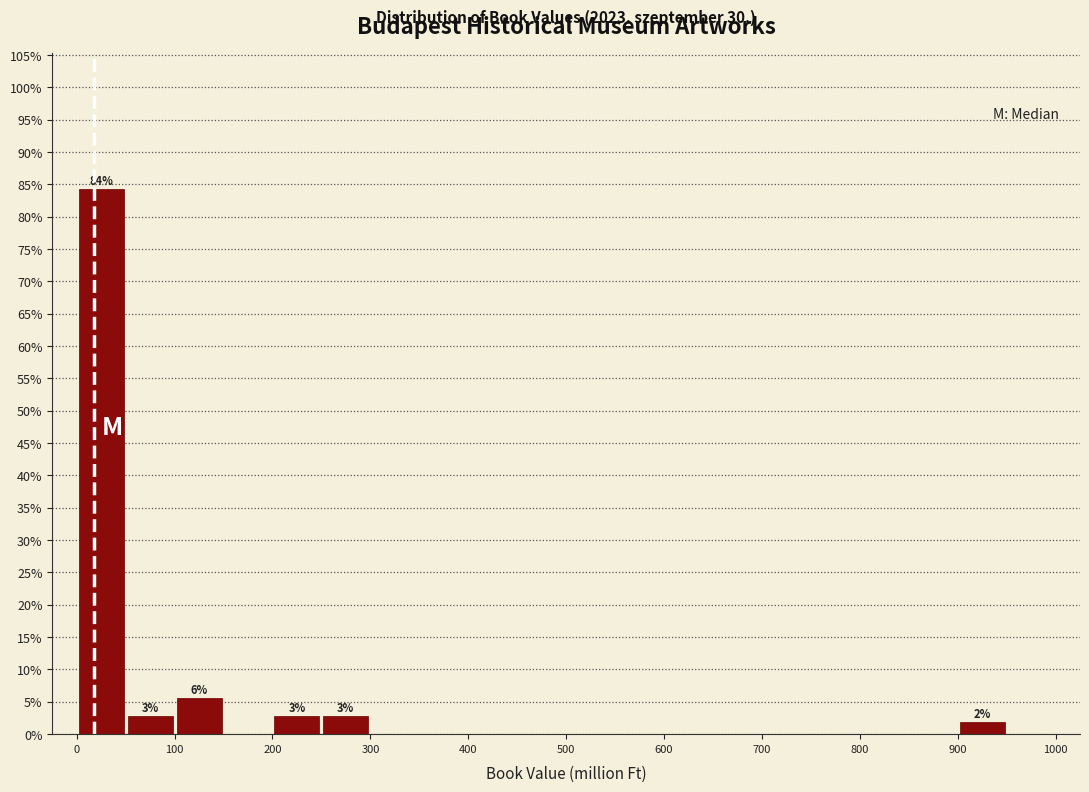

Over which range of the x-axis is the bar tallest?

0 to 50